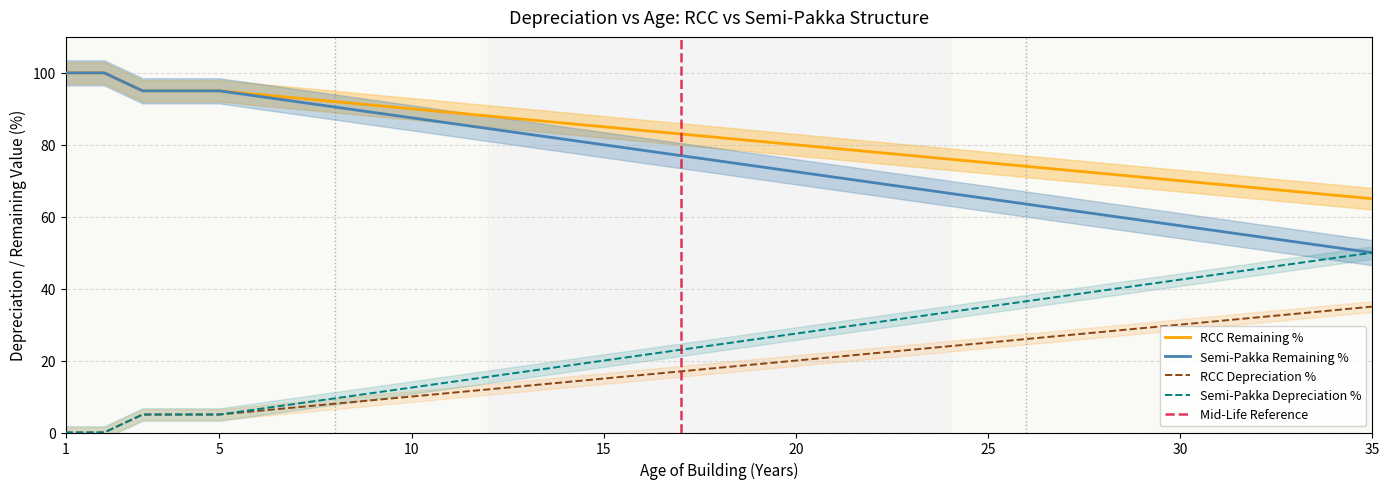

The value of RCC Age (years) at 20 is 72.5. True or false?

True